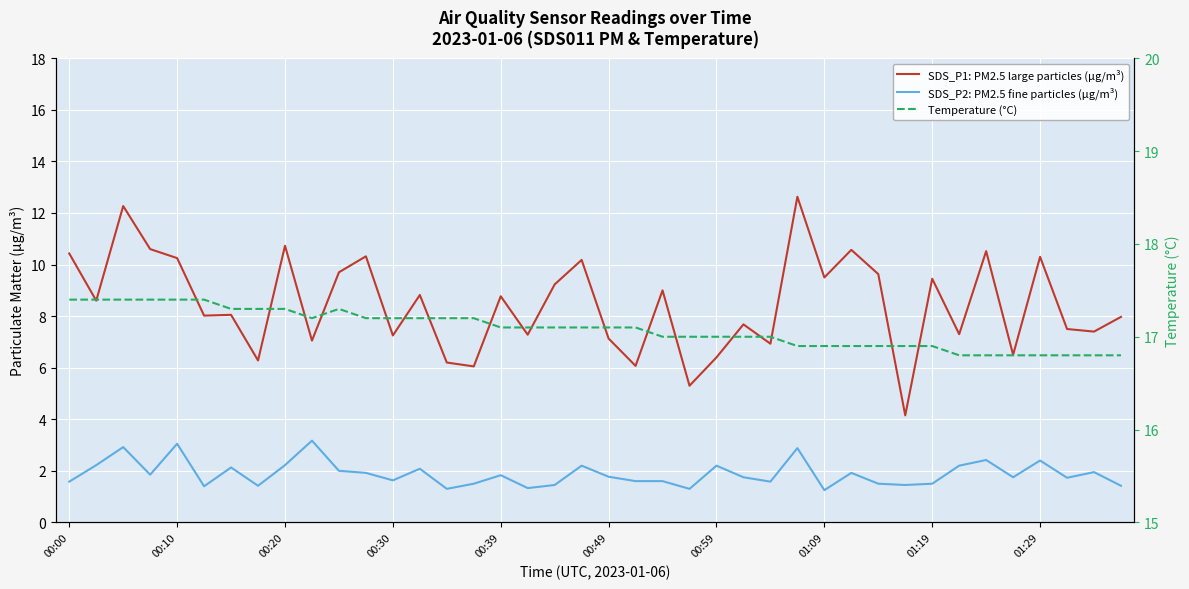

What position from the right is 21?

19